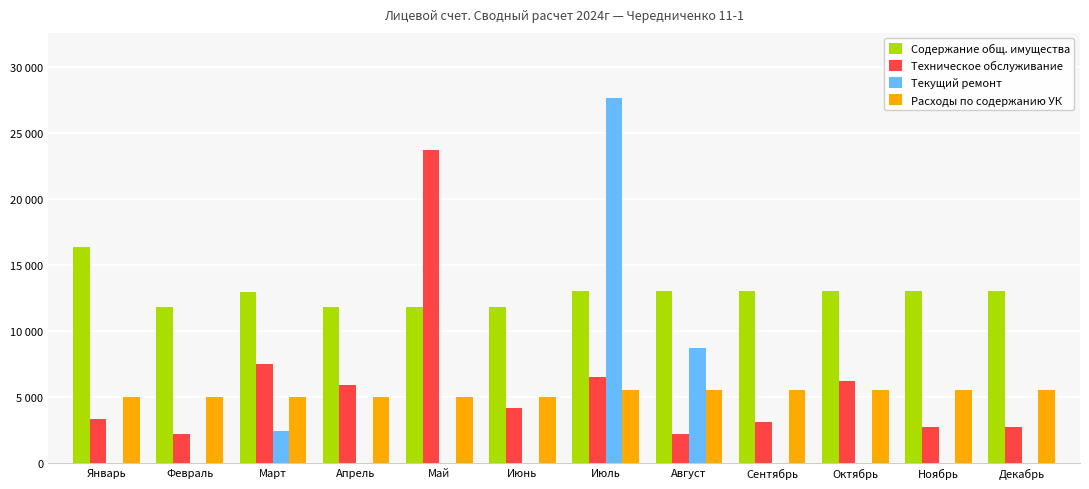

At which label does Содержание общ. имущества first exceed 13020?

Январь